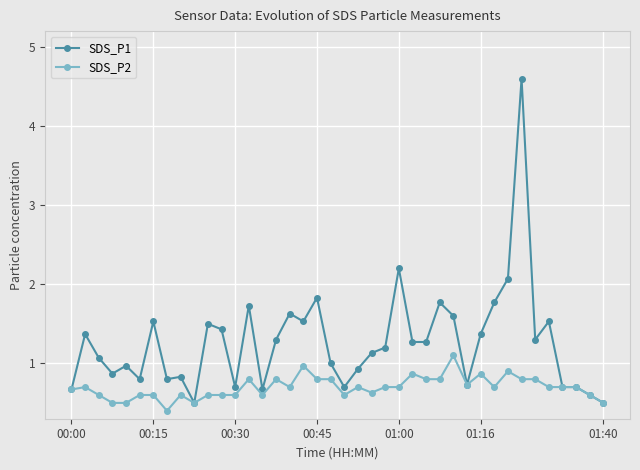

What is the value of the SDS_P2 point at the 17th from the left?

0.7